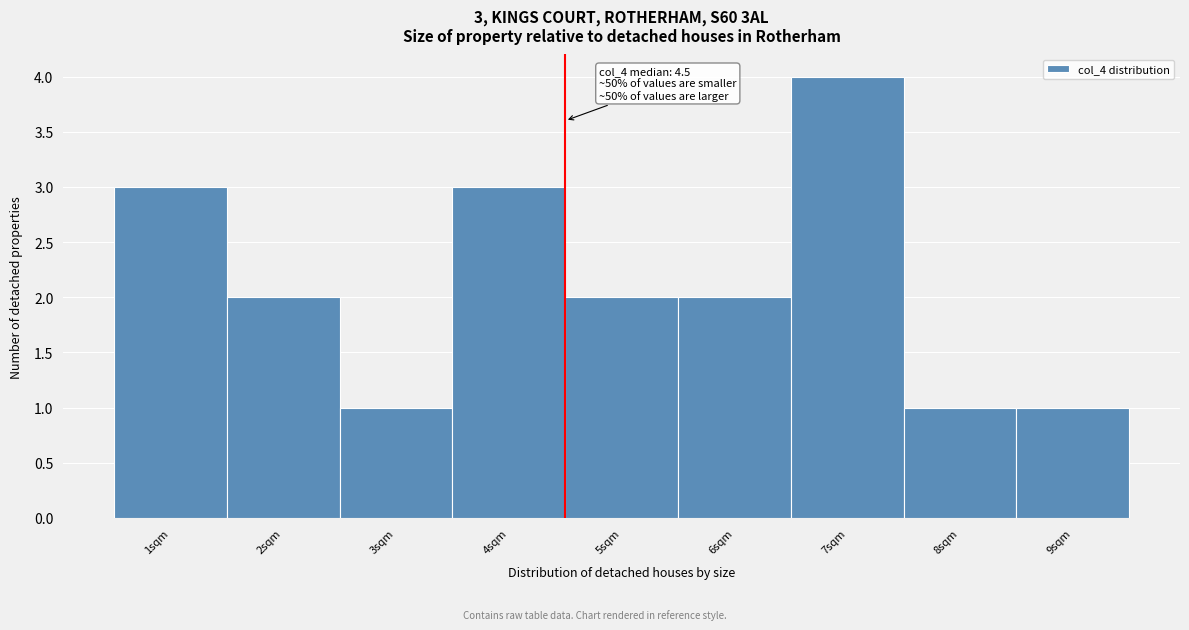

Over which range of the x-axis is the bar tallest?

6.5 to 7.5